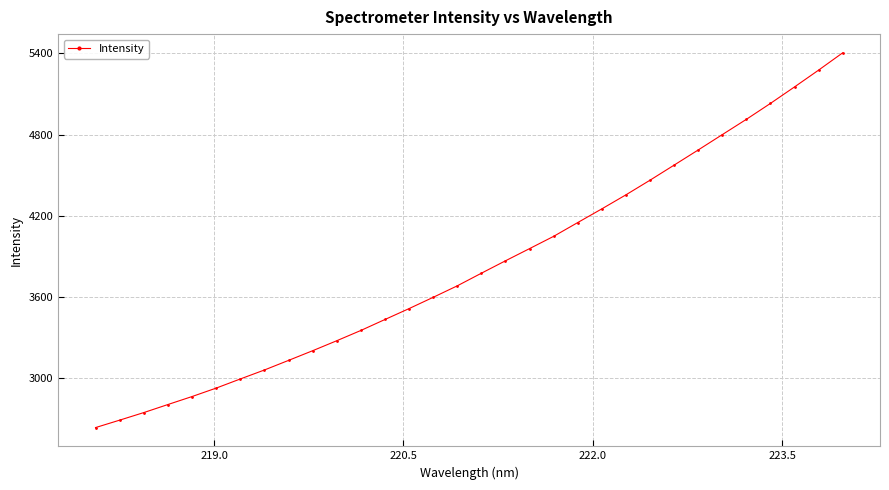

What is the value of the 19th point from the left?

3957.8